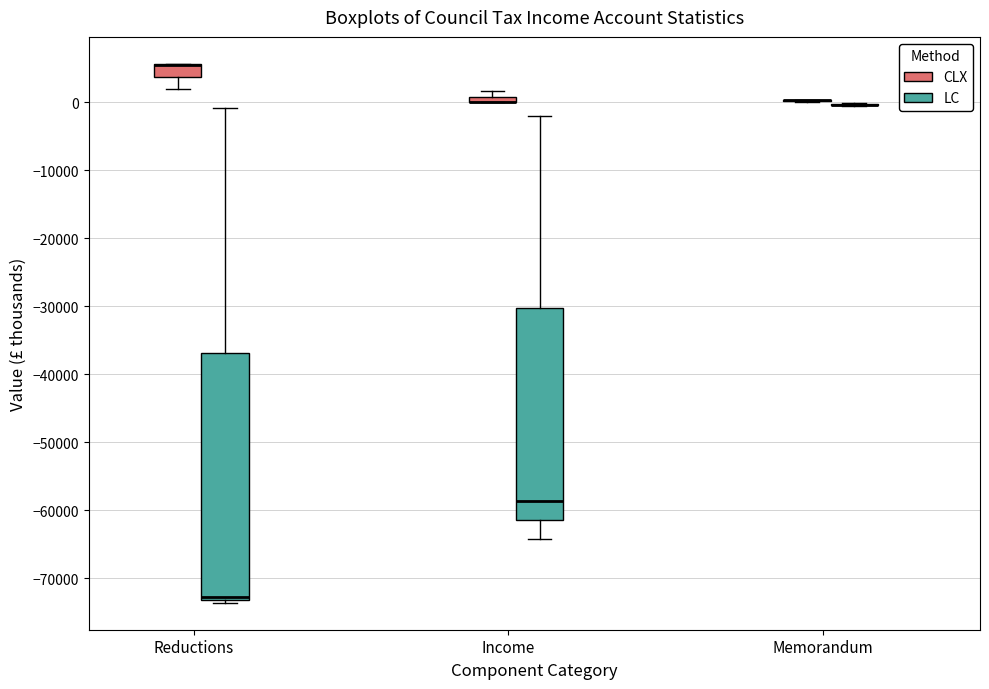

Where is the upper edge of the box for Income (LC) on the y-axis? The values are not printed on the chart, so give them approximately, as read against the axis.

-30000